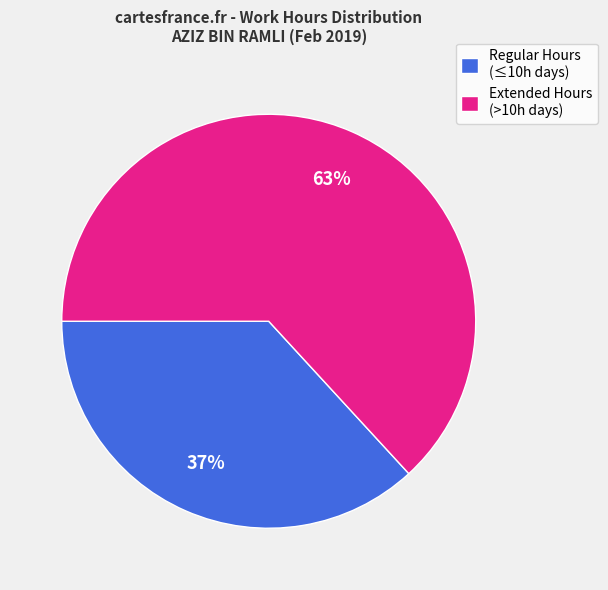

Is there a majority slice in this chart?

Yes